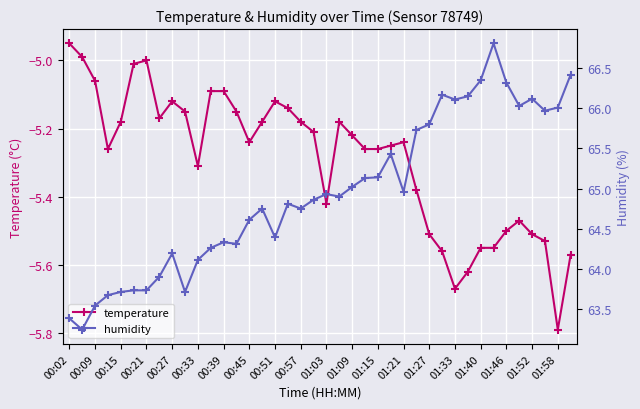

Reading right to left, list all the values displayed in this chart.

temperature: -5.6	-5.8	-5.5	-5.5	-5.5	-5.5	-5.5	-5.5	-5.6	-5.7	-5.6	-5.5	-5.4	-5.2	-5.2	-5.3	-5.3	-5.2	-5.2	-5.4	-5.2	-5.2	-5.1	-5.1	-5.2	-5.2	-5.2	-5.1	-5.1	-5.3	-5.2	-5.1	-5.2	-5.0	-5.0	-5.2	-5.3	-5.1	-5.0	-5.0
humidity: 66.4	66.0	66.0	66.1	66.0	66.3	66.8	66.3	66.2	66.1	66.2	65.8	65.7	65.0	65.4	65.1	65.1	65.0	64.9	64.9	64.9	64.8	64.8	64.4	64.8	64.6	64.3	64.3	64.3	64.1	63.7	64.2	63.9	63.7	63.7	63.7	63.7	63.5	63.2	63.4